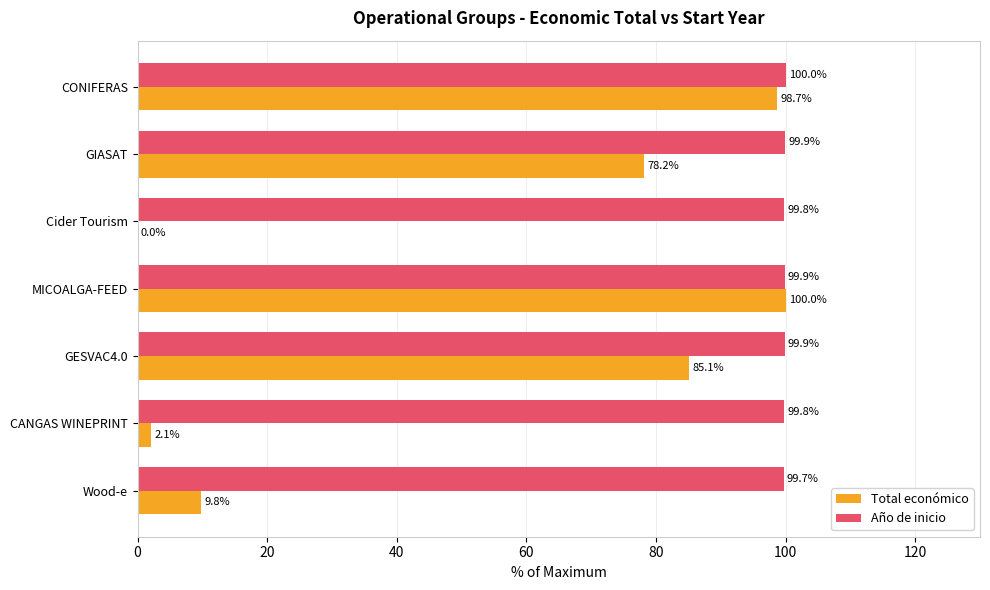

Where is Total económico nearest to the value 50?

GIASAT